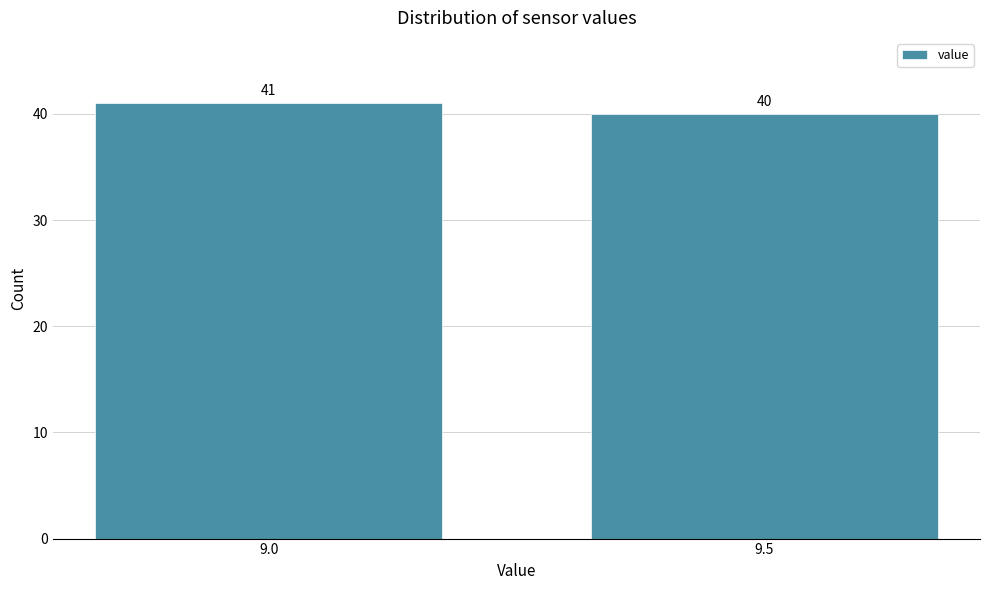

Reading left to right, transcribe all the data shown in this chart.

9.0=41	9.5=40